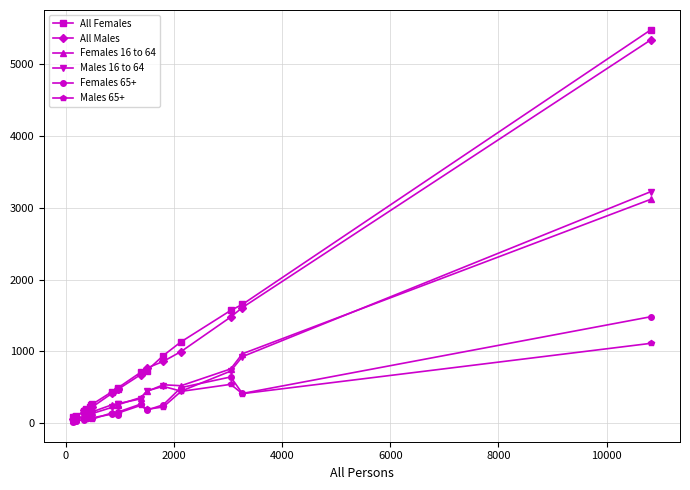

What is the greatest value displayed?

5482